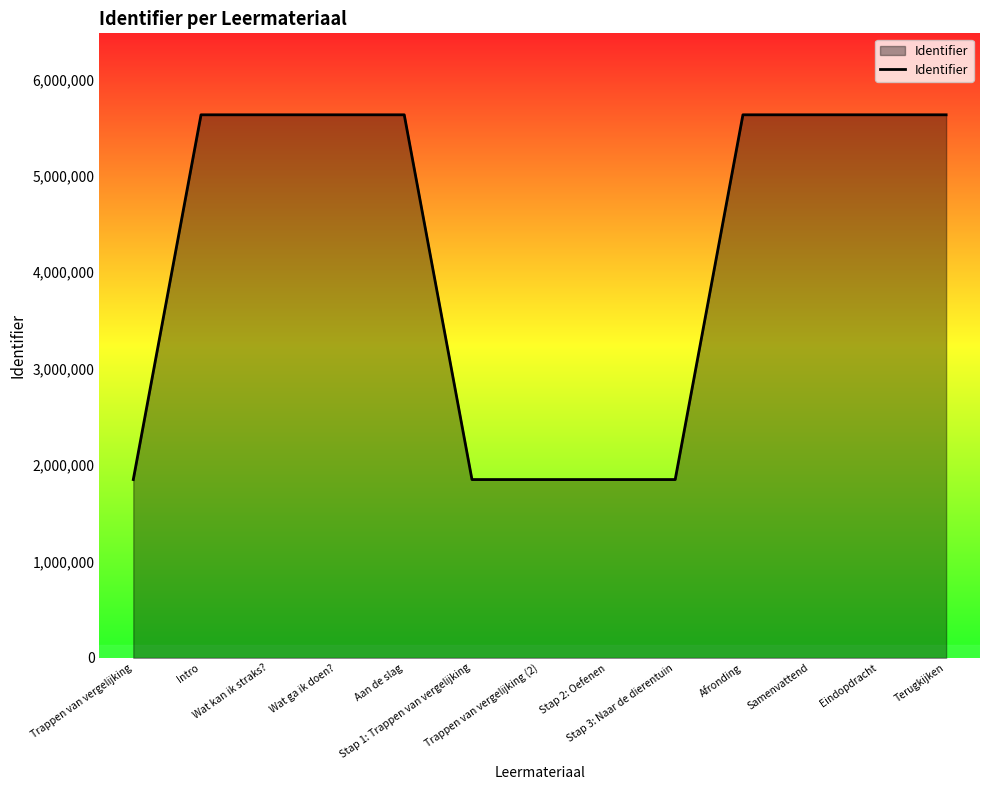

What is the change in value from Afronding to Eindopdracht?

+4